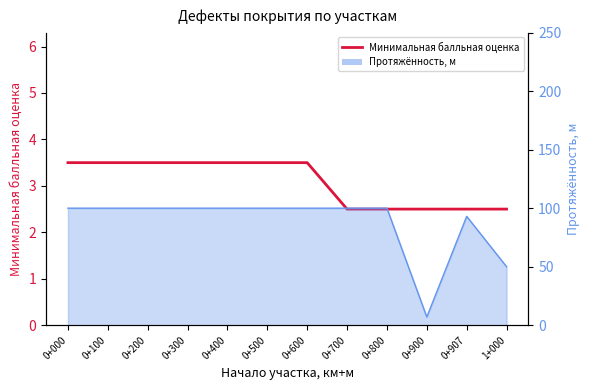

Rank the categories by value from lowest to highest.

0+700, 0+800, 0+900, 0+907, 1+000, 0+000, 0+100, 0+200, 0+300, 0+400, 0+500, 0+600